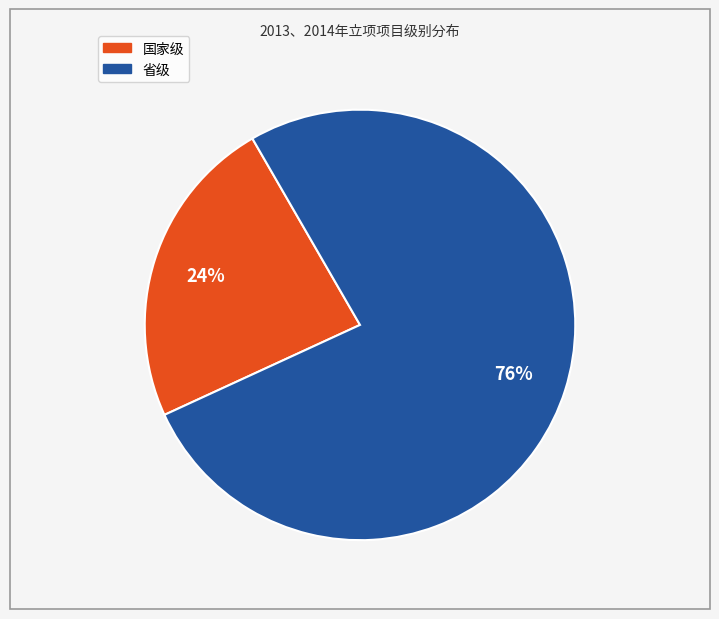

What is the smallest slice in the pie chart?

国家级